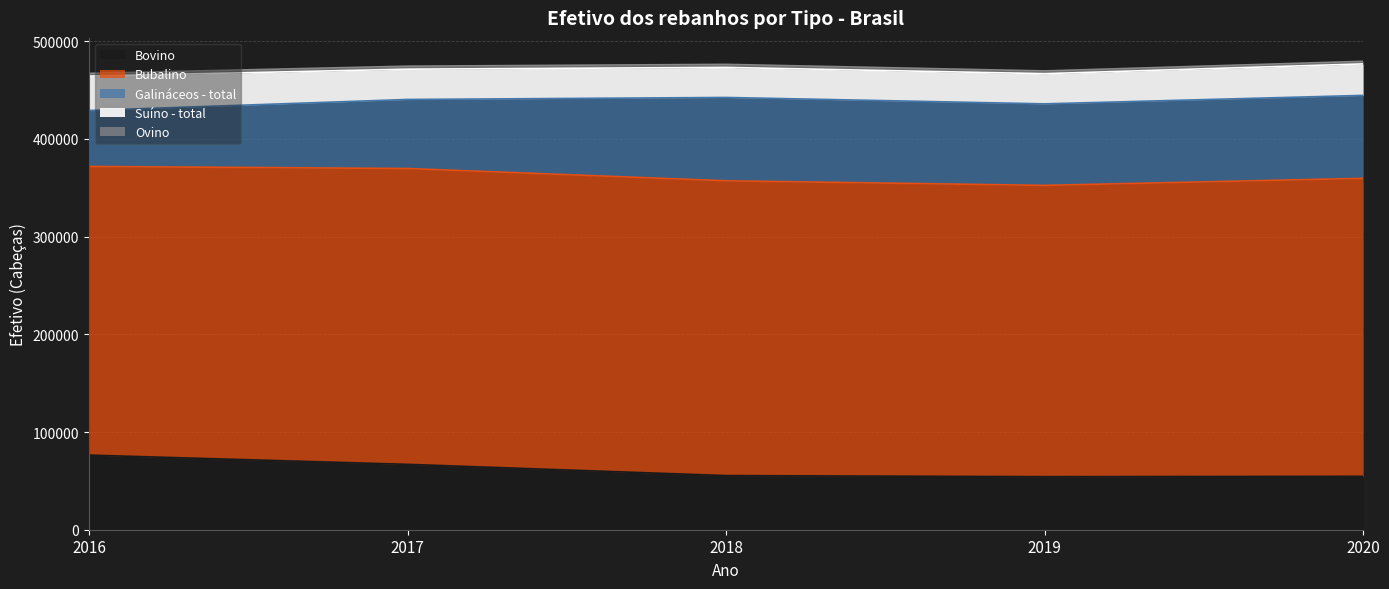

What is the value of the Bovino point at the 5th from the left?

54684